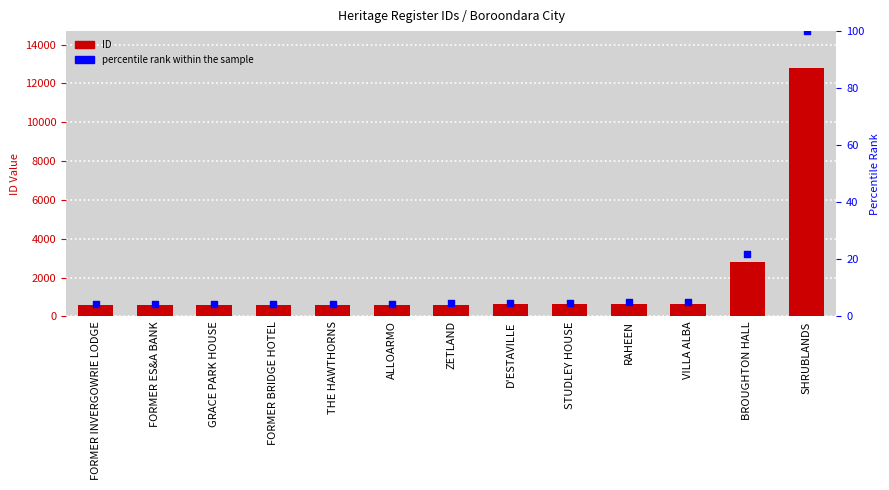

At how many categories does at least one series exceed 2771?

2